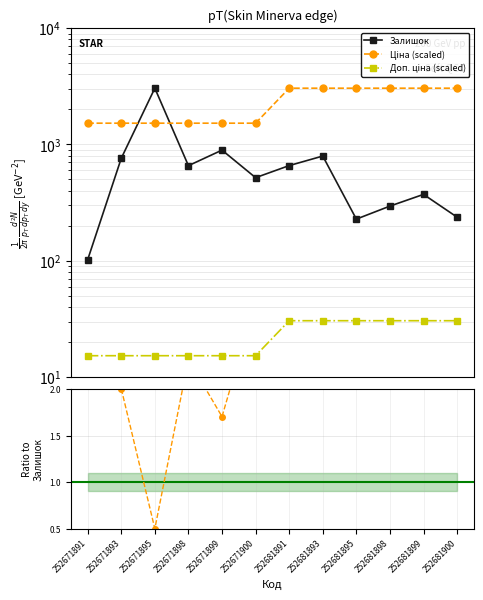

At which category is the sum across all series the highest?

252671895